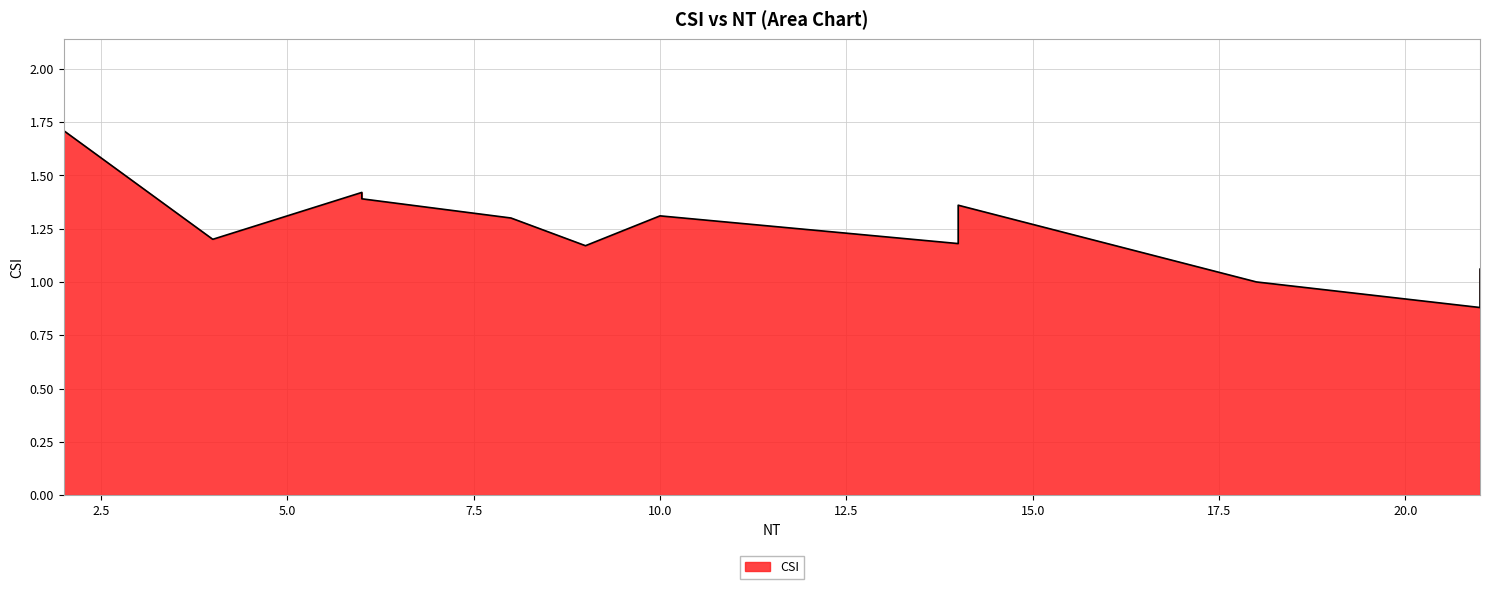

What is the difference between the maximum and minimum values?

0.8